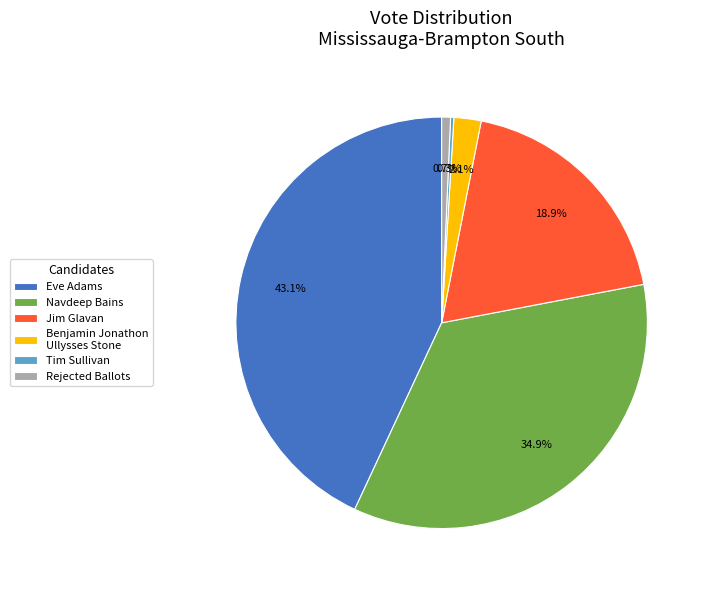

Which slice is the largest?

Eve Adams